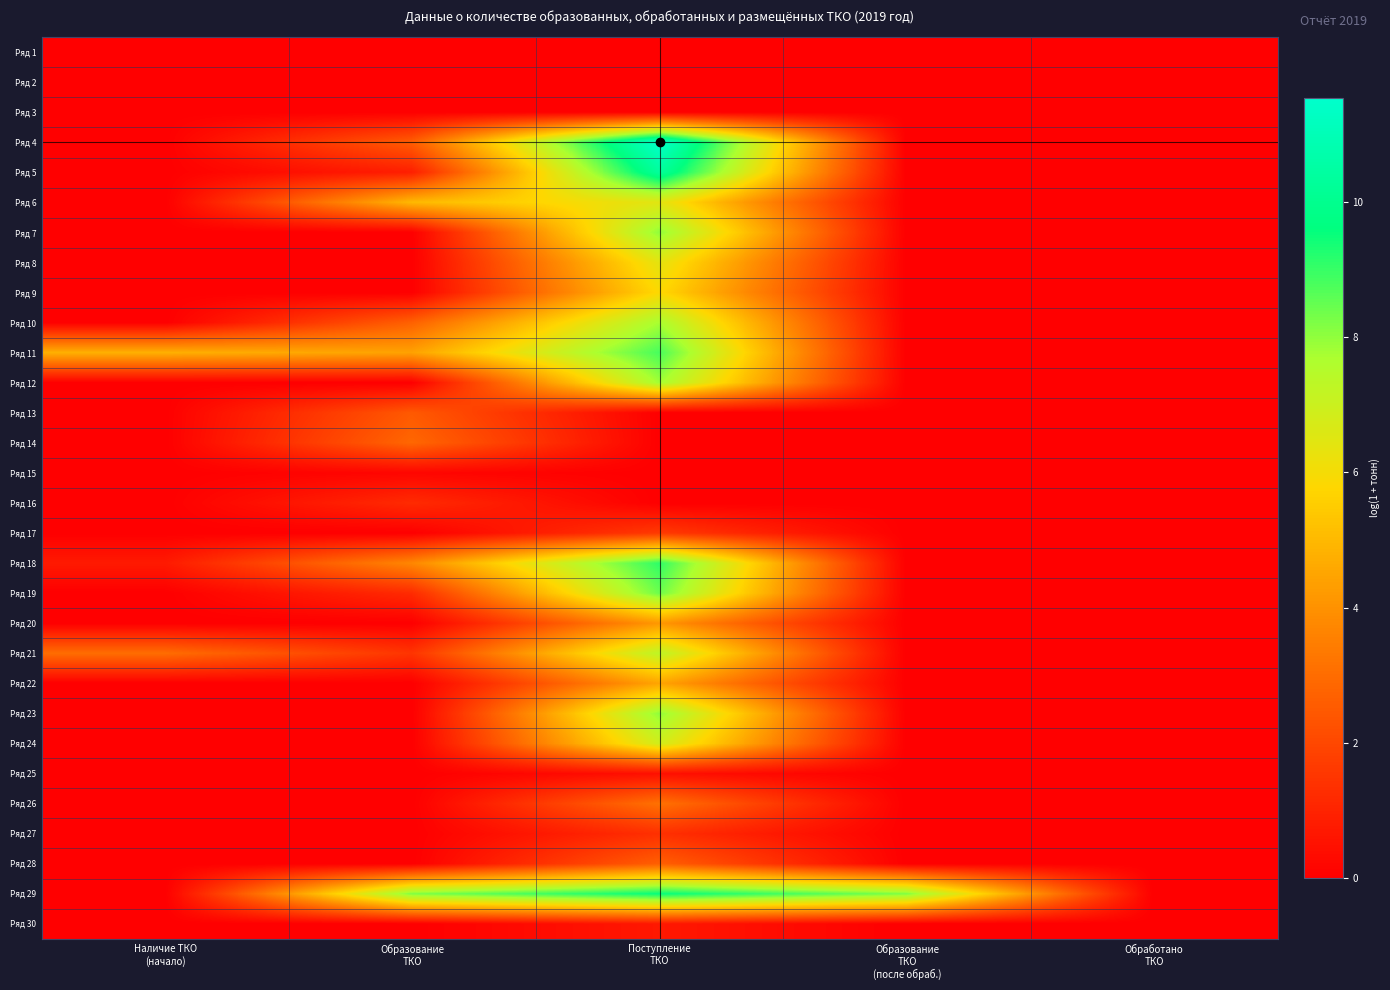

What is the total value across all series at Поступление
ТКО?

140.9